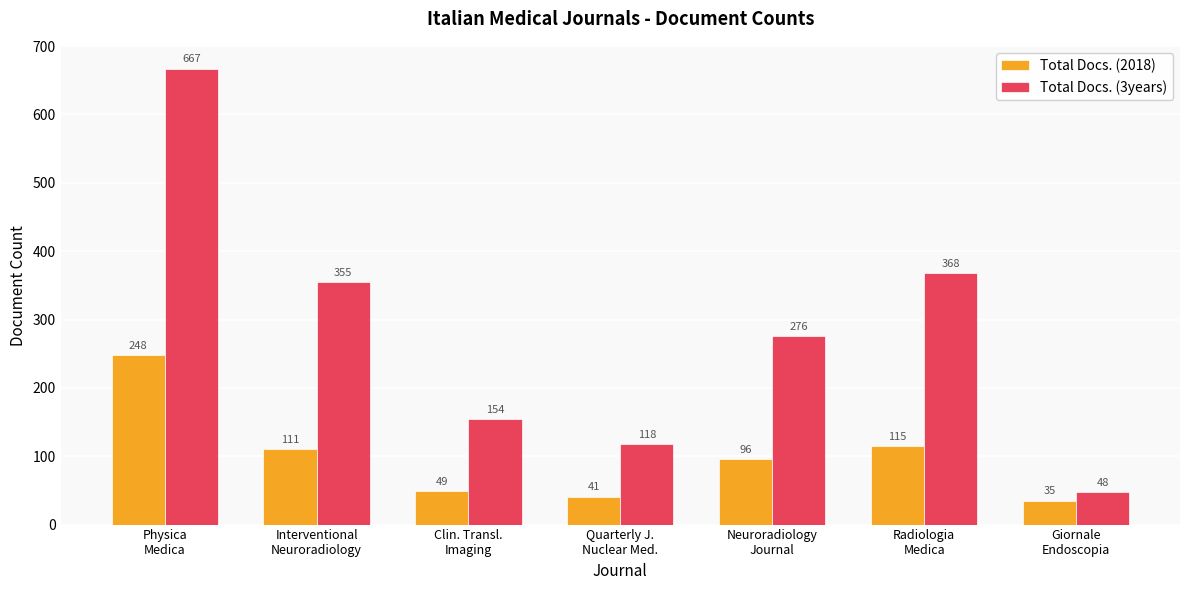

Rank the series by their average value, from highest to lowest.

Total Docs. (3years), Total Docs. (2018)